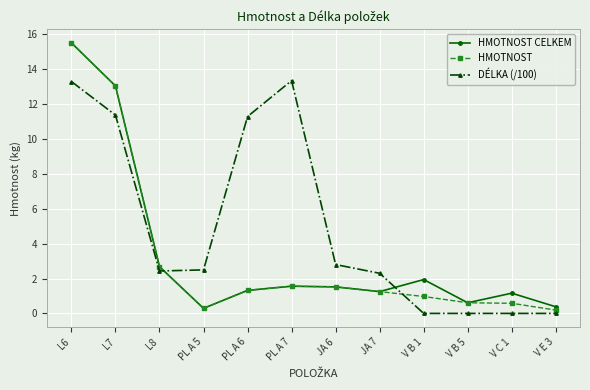

At which label does HMOTNOST reach its peak?

L6